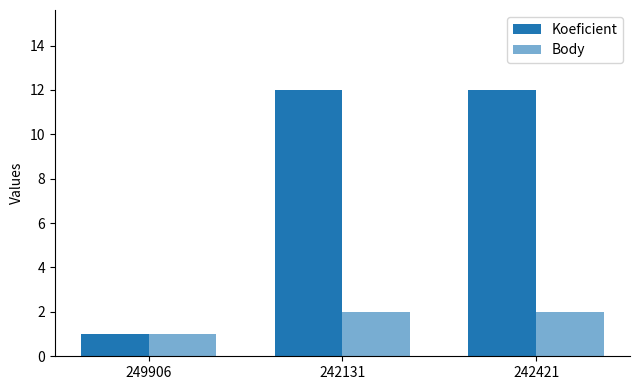

How many data points in Body are less than 2?

1